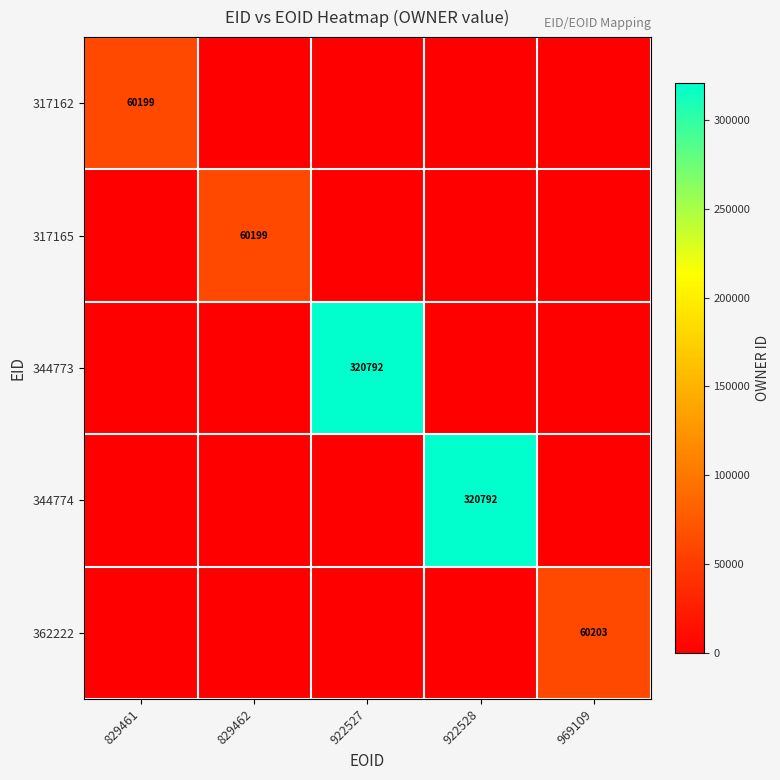

True or false: 362222 has a value of 41409 at 969109.

False